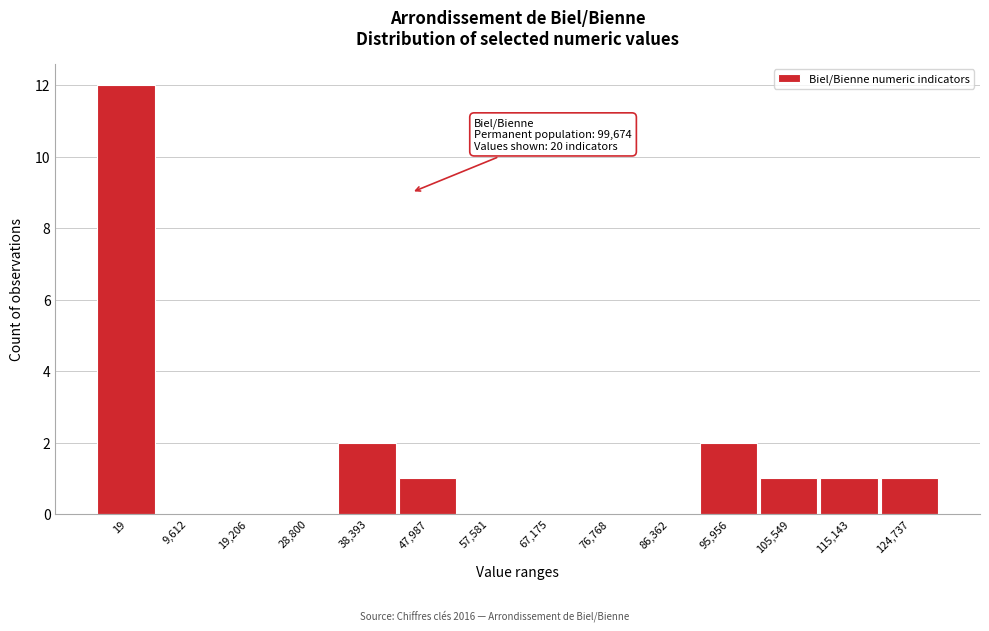

Reading right to left, what are all the values shown in this chart?

124,737=1	115,143=1	105,549=1	95,956=2	86,362=0	76,768=0	67,175=0	57,581=0	47,987=1	38,393=2	28,800=0	19,206=0	9,612=0	19=12